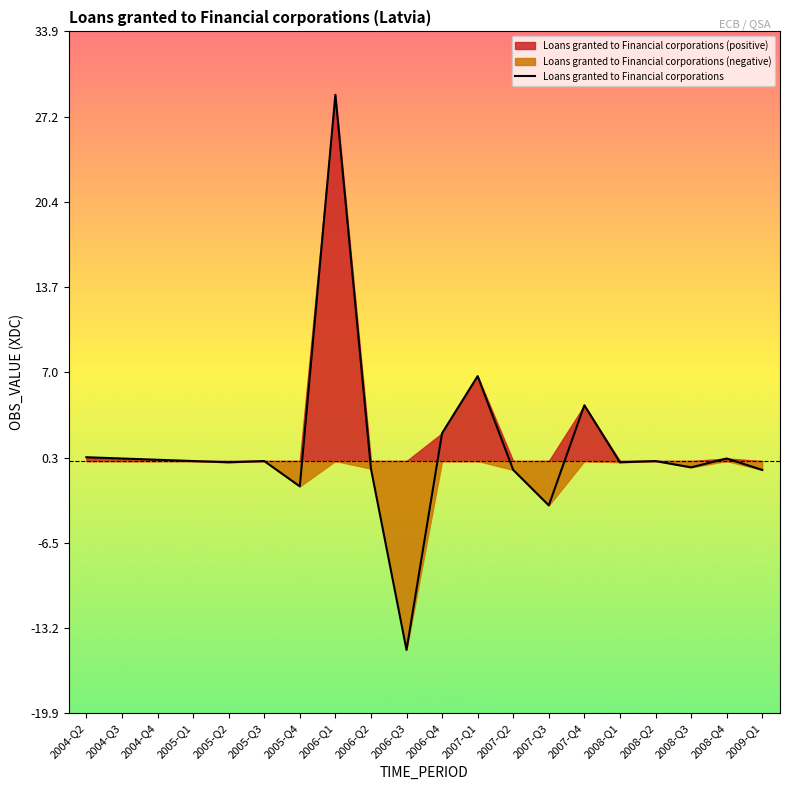

Rank the categories by value from lowest to highest.

2006-Q3, 2007-Q3, 2005-Q4, 2007-Q2, 2009-Q1, 2006-Q2, 2008-Q3, 2008-Q1, 2005-Q2, 2005-Q3, 2005-Q1, 2008-Q2, 2004-Q4, 2008-Q4, 2004-Q3, 2004-Q2, 2006-Q4, 2007-Q4, 2007-Q1, 2006-Q1